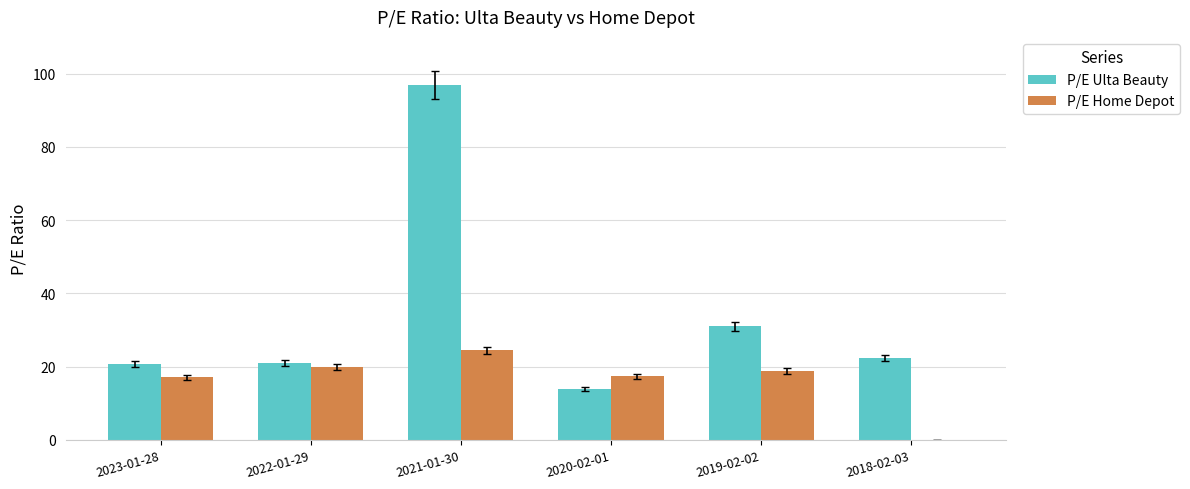

What is the sum of the P/E Home Depot values at 2021-01-30 and 2018-02-03?

24.5